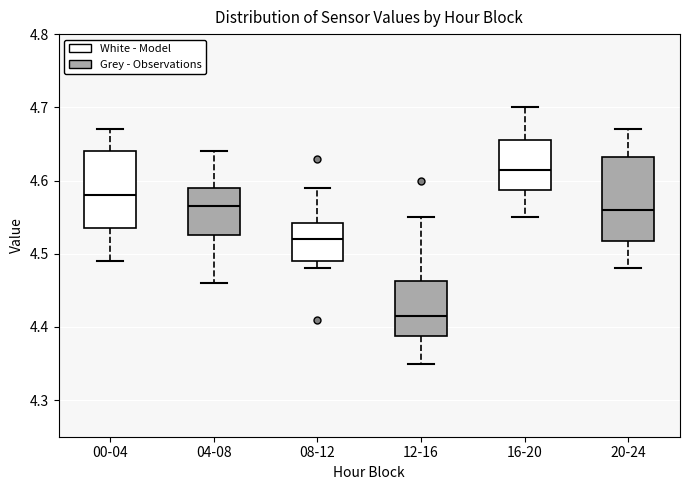

Reading left to right, transcribe this box plot: for each box, give where its median line is, the range the box spans, and where its two whiskers end, as read against the y-axis. The values are not printed on the chart, so give them approximately, as read against the axis.

00-04: median 4.58, box 4.54 to 4.64, whiskers 4.49 to 4.67
04-08: median 4.57, box 4.53 to 4.59, whiskers 4.46 to 4.64
08-12: median 4.52, box 4.49 to 4.54, whiskers 4.48 to 4.59
12-16: median 4.42, box 4.39 to 4.46, whiskers 4.35 to 4.55
16-20: median 4.62, box 4.59 to 4.66, whiskers 4.55 to 4.70
20-24: median 4.56, box 4.52 to 4.63, whiskers 4.48 to 4.67